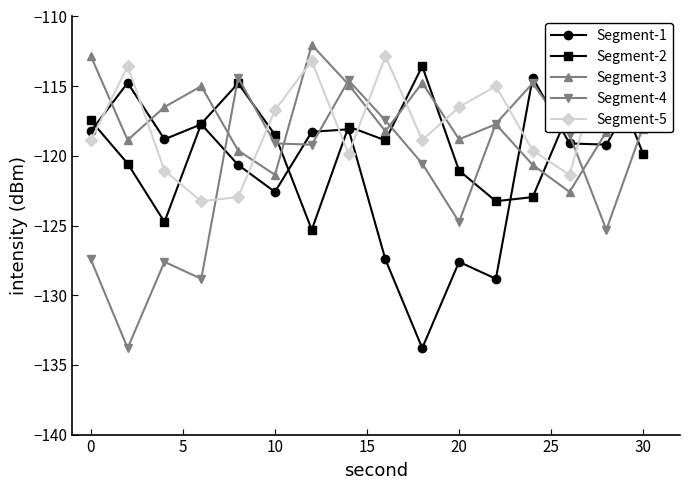

True or false: Segment-3 has more than 1 points higher than both neighbors.

True